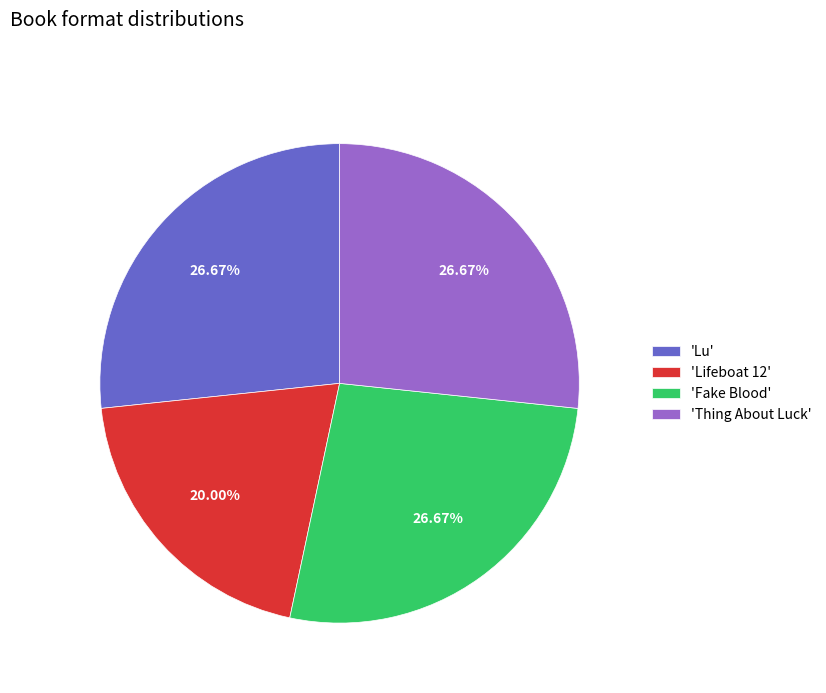

Which slice is the smallest?

'Lifeboat 12'